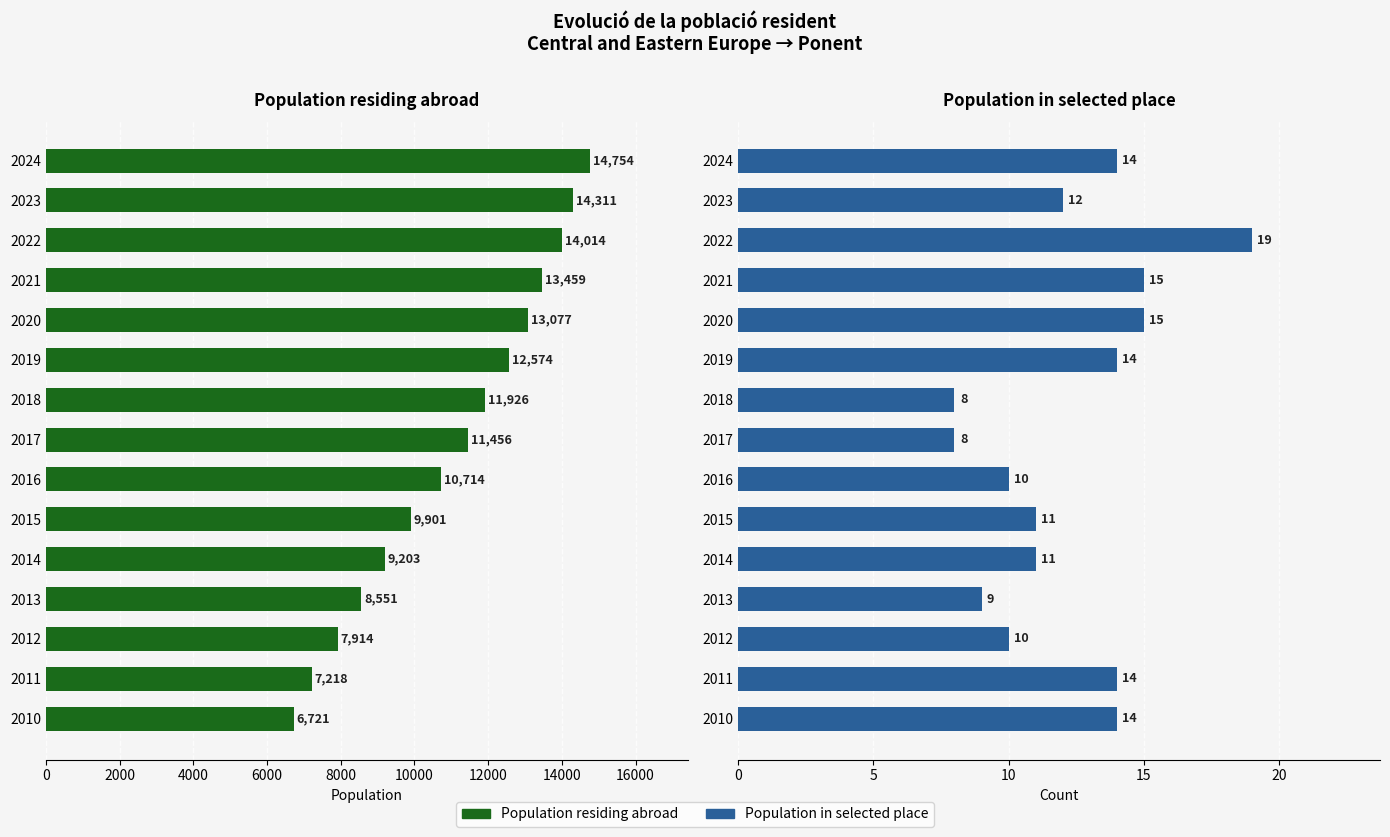

Rank the series at 2018 from highest to lowest value.

Population residing abroad, Population in selected place